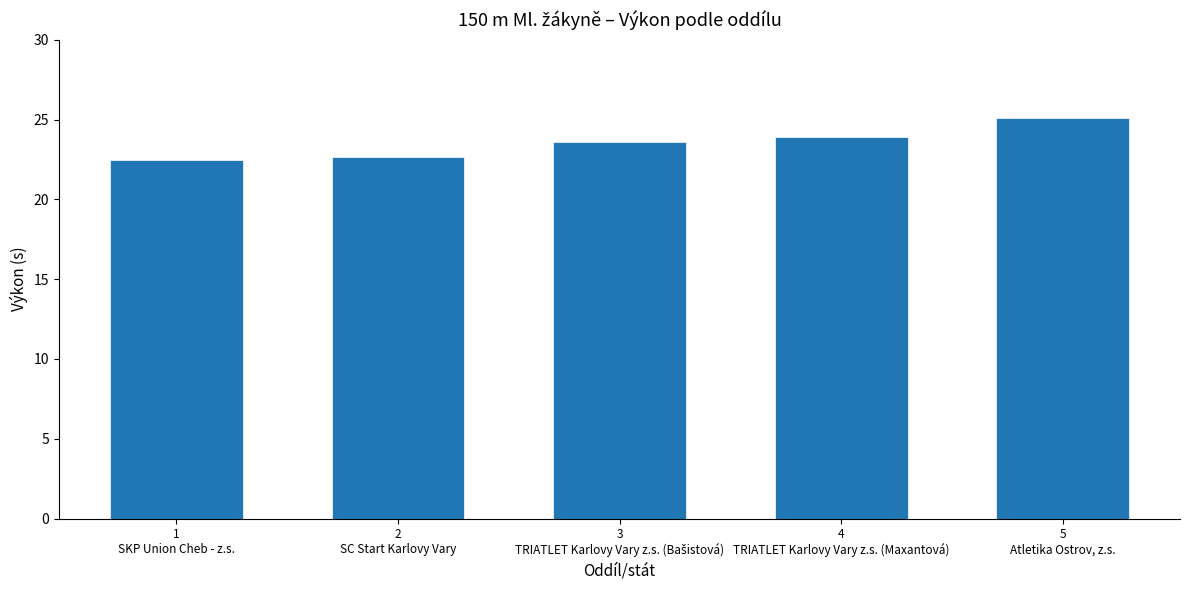

How many bars are there in total?

5